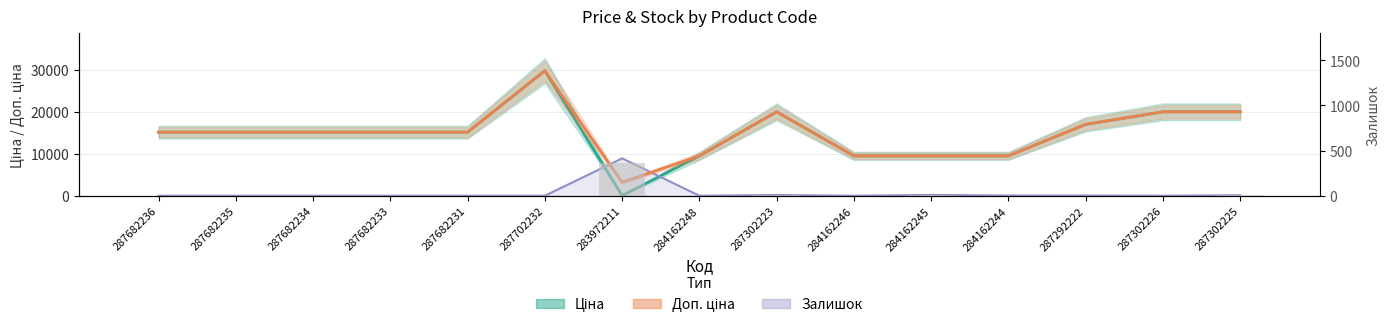

How many values in the Ціна series exceed 15120?

5